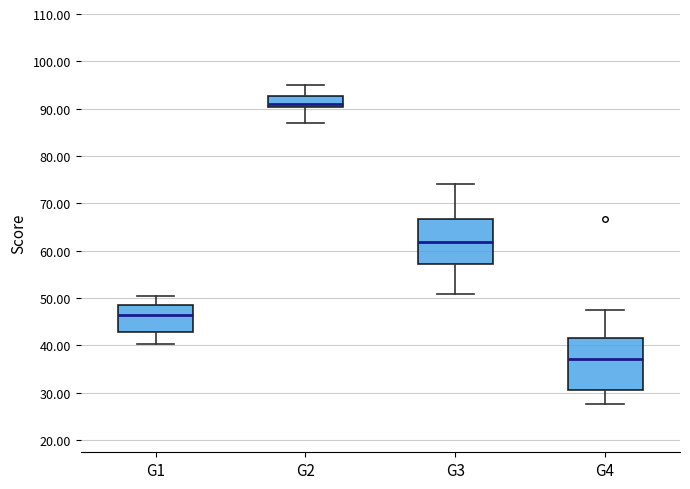

Reading left to right, read every box against the y-axis: the position of its median line, the range the box covers, and the ends of its whiskers. The values are not printed on the chart, so give them approximately, as read against the axis.

G1: median 46, box 43 to 48, whiskers 40 to 50
G2: median 91, box 90 to 93, whiskers 87 to 95
G3: median 62, box 57 to 67, whiskers 51 to 74
G4: median 37, box 31 to 42, whiskers 28 to 48